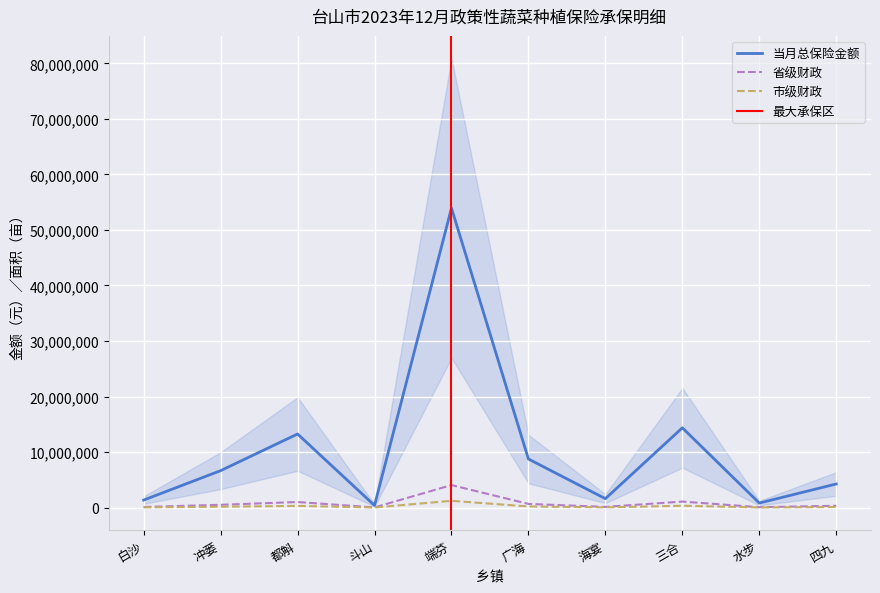

True or false: 当月总保险金额 and 当月参保数量 cross at least once.

False